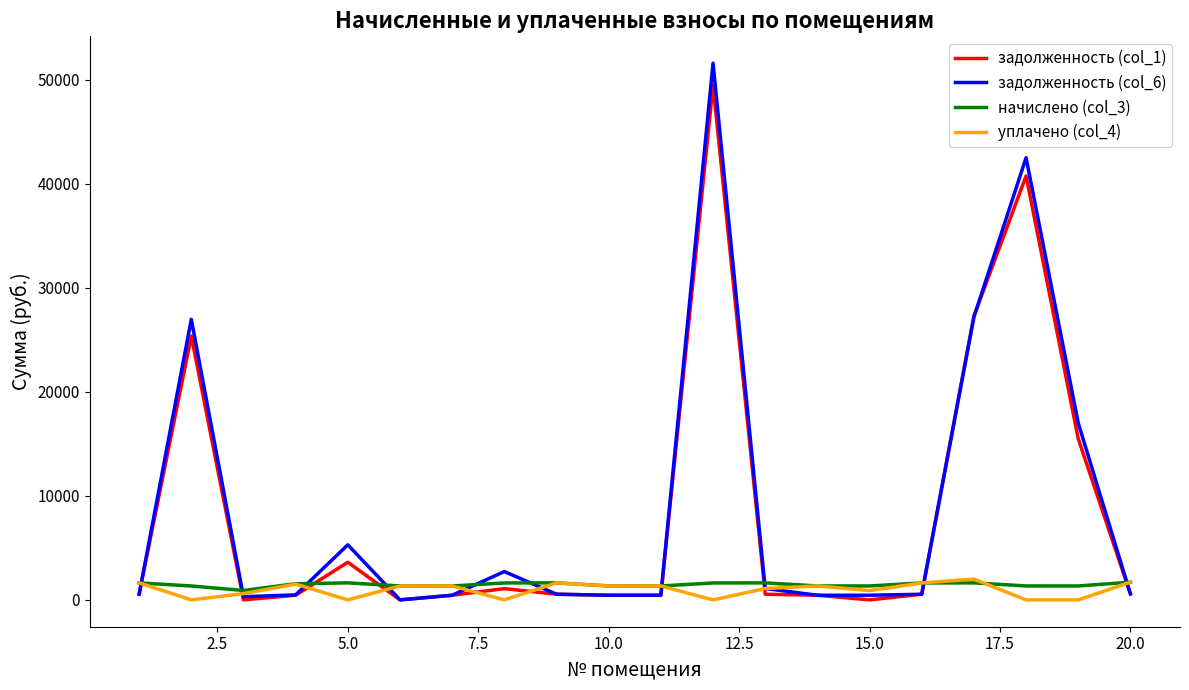

What is the greatest value displayed?

51606.8